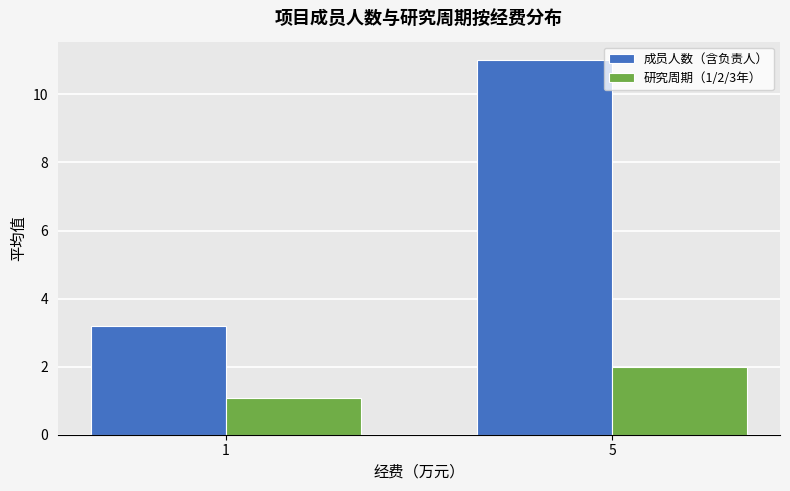

What is the maximum value shown in the chart?

11.0